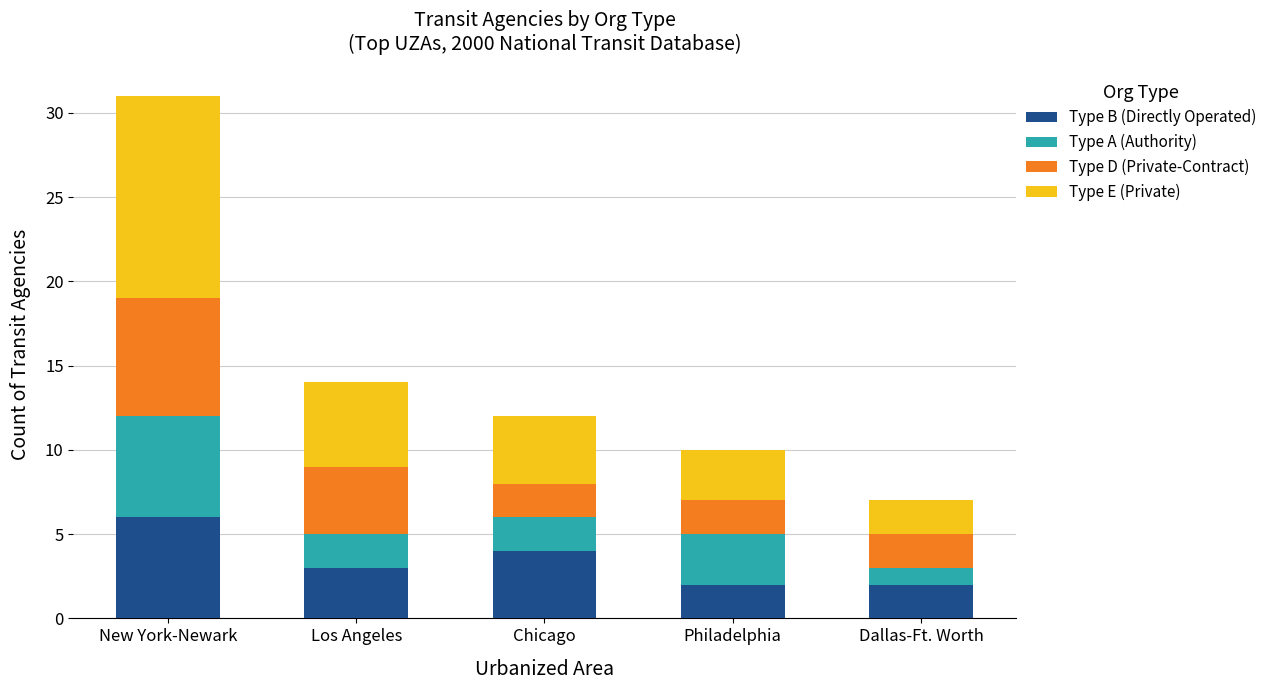

What is the approximate value of Type B (Directly Operated) at New York-Newark?

6